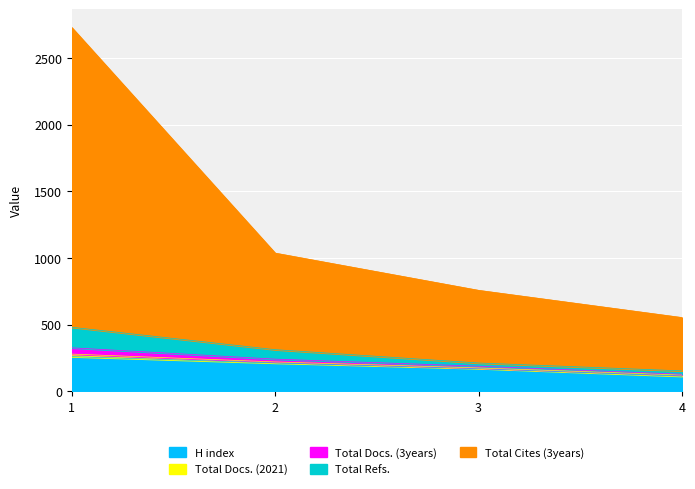

What is the spread (max minus min) of values at 3?

586